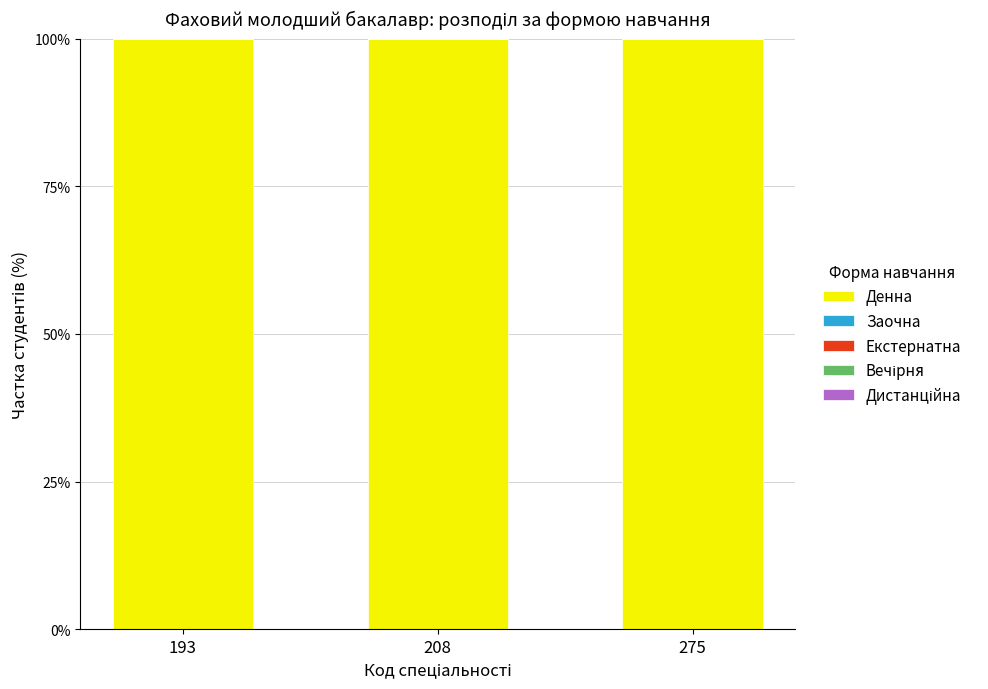

Rank the series by their maximum value, from highest to lowest.

Денна, Заочна, Екстернатна, Вечірня, Дистанційна